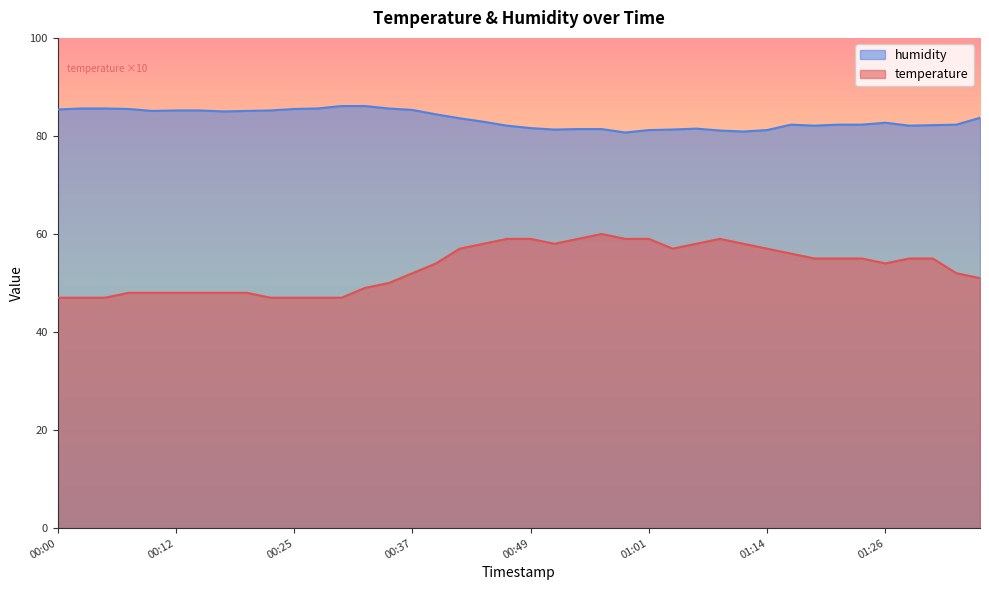

True or false: humidity and temperature cross at least once.

False